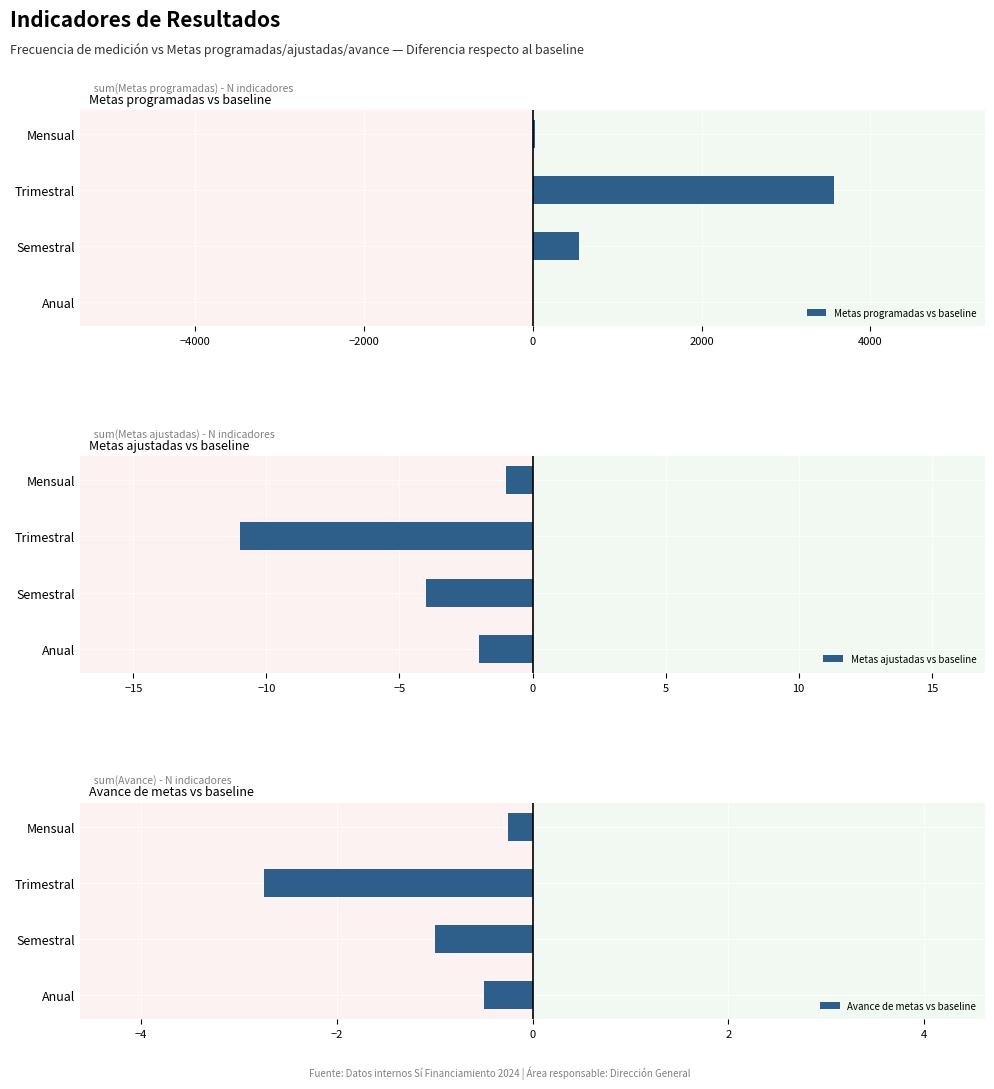

Which series has the largest total across all categories?

Metas programadas vs baseline